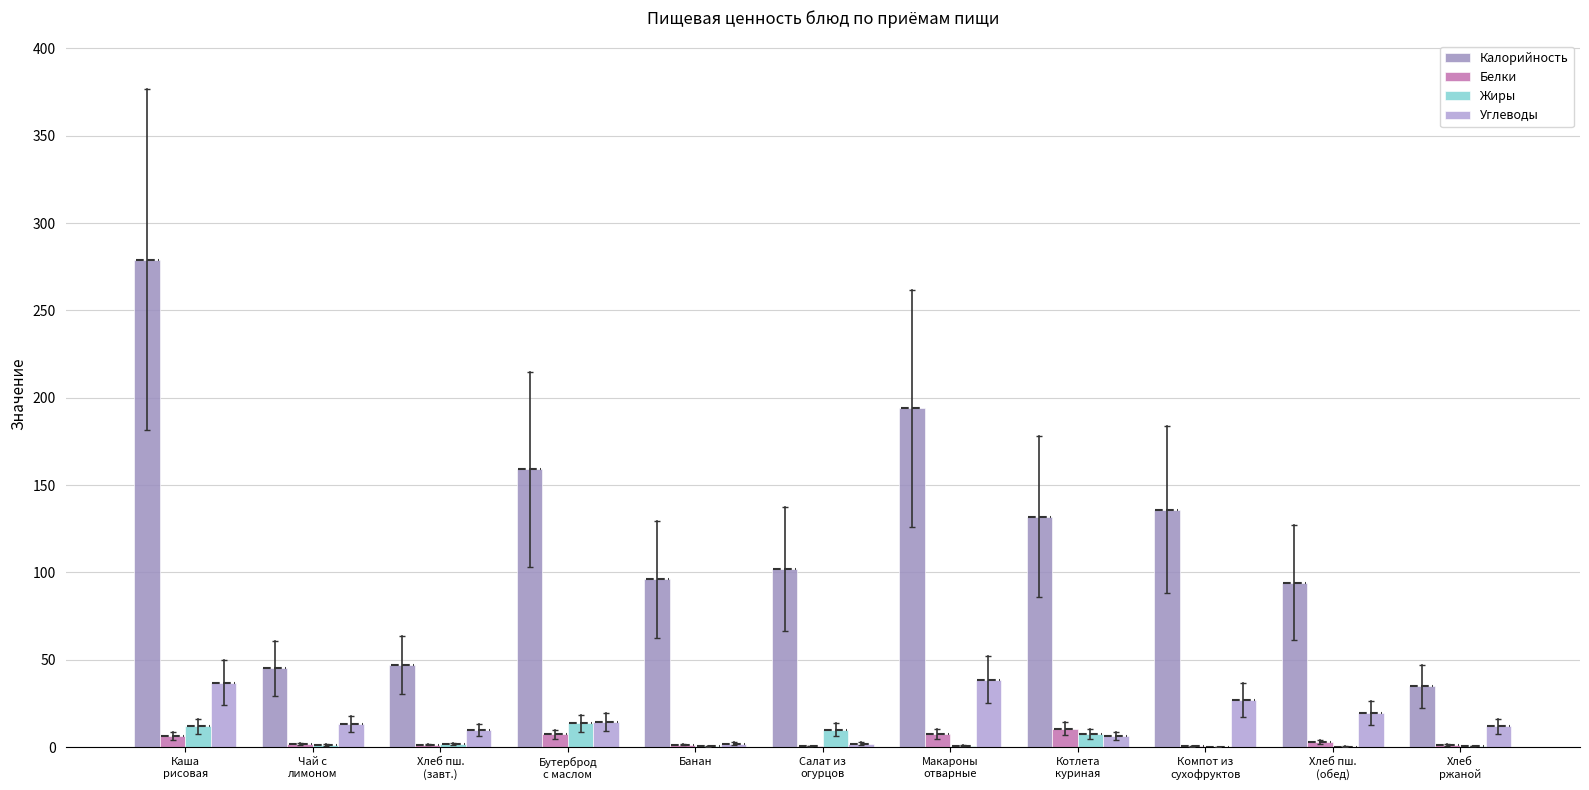

How many groups of bars are there?

11